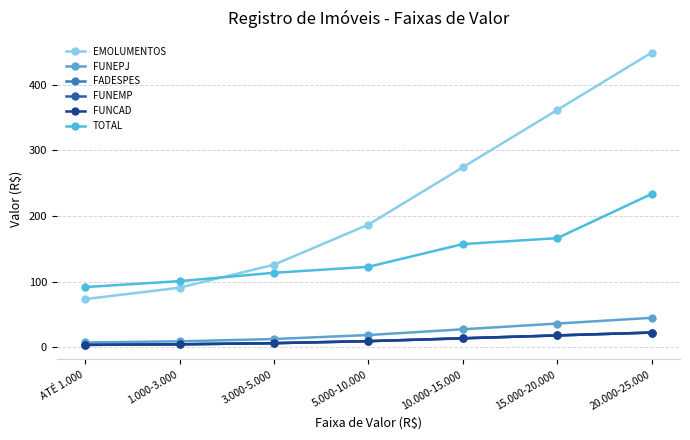

At how many categories does at least one series exceed 345?

2